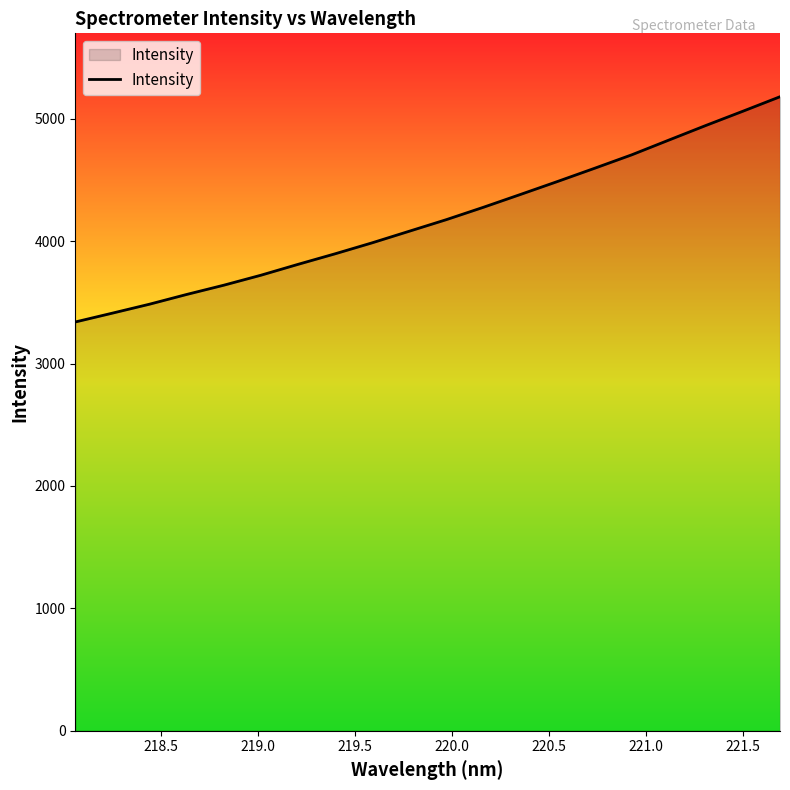

What is the greatest value displayed?

5179.4